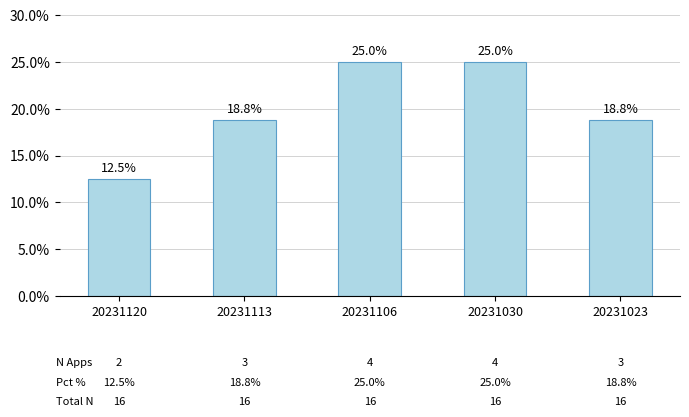

Does the chart contain any negative values?

No